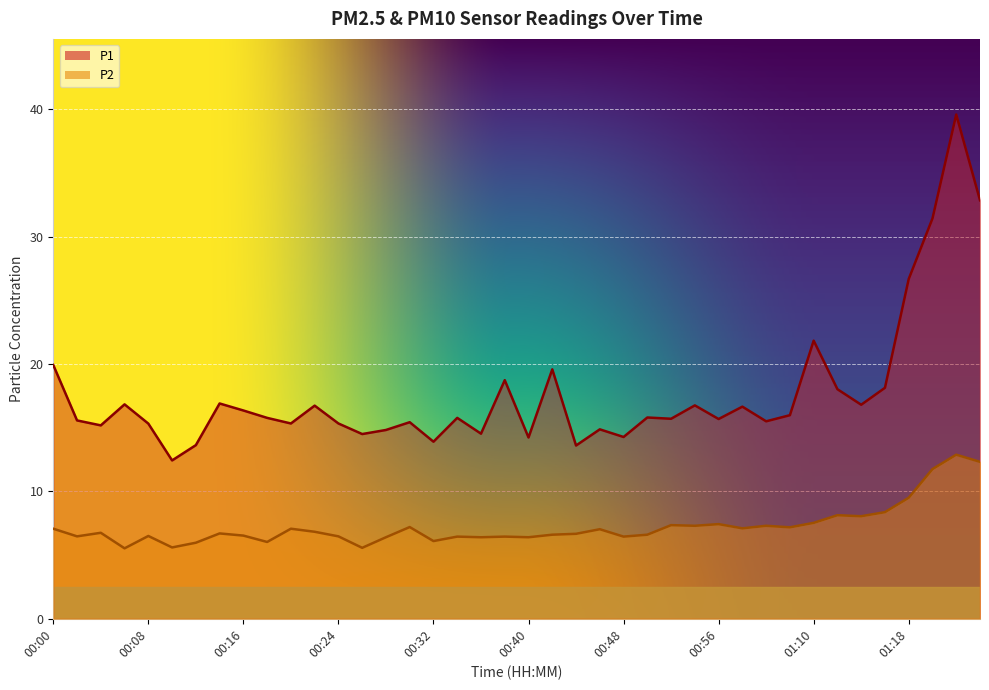

What position from the right is 01:10?

8